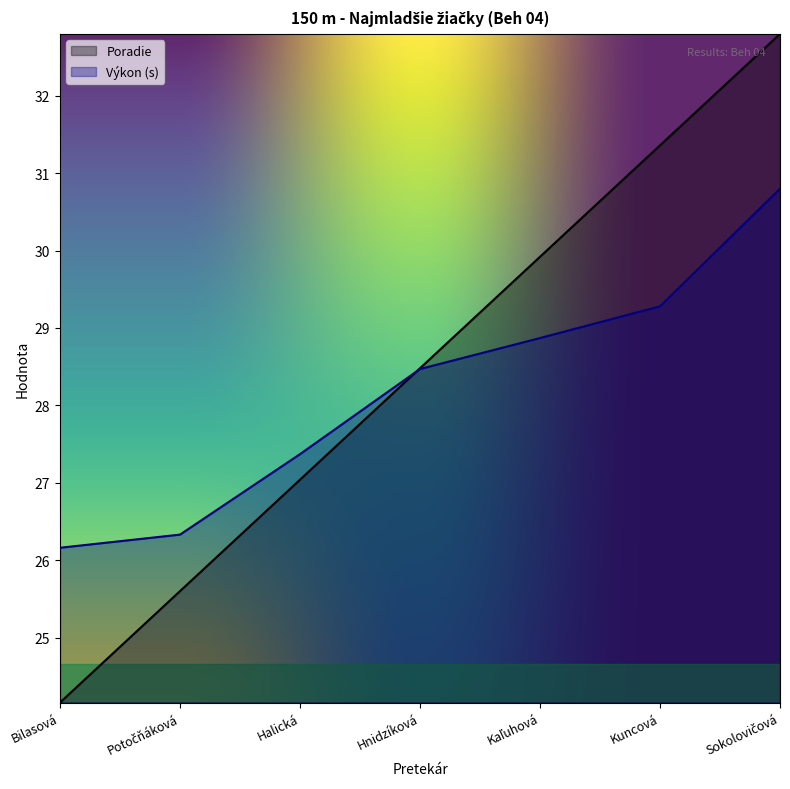

The Poradie series shows 13.9 at Potočňáková. True or false?

False